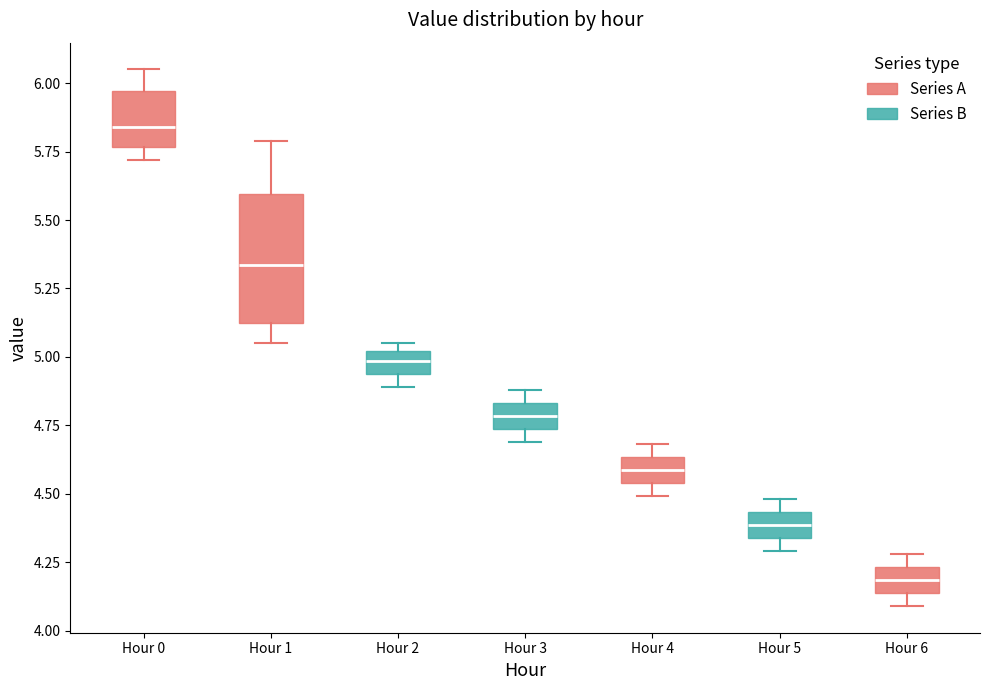

Which box has the highest median line?

Hour 0